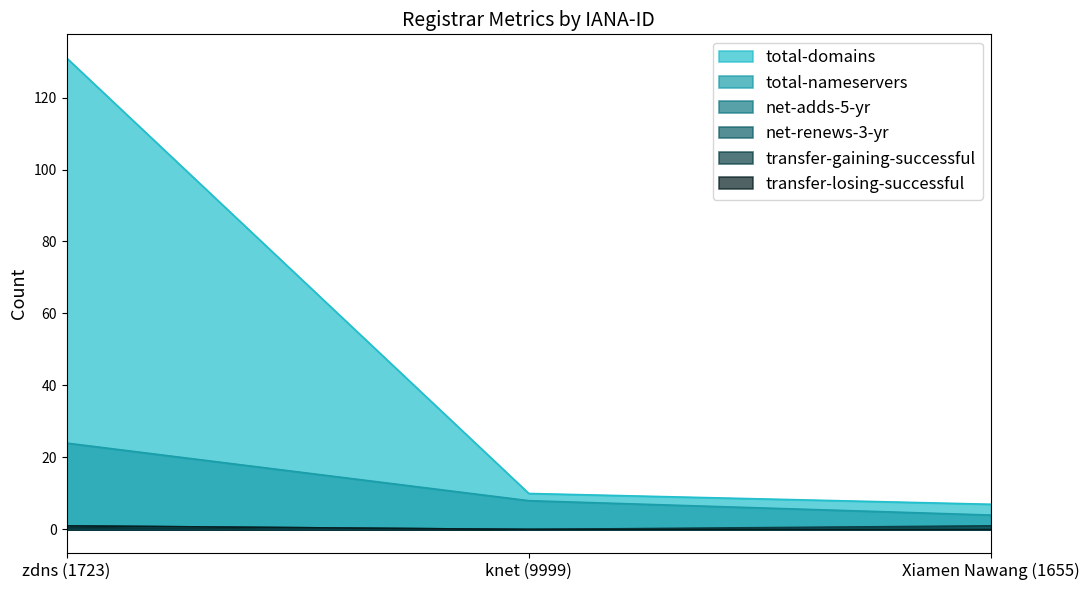

What is the difference between the highest and lowest values at Xiamen Nawang (1655)?

7